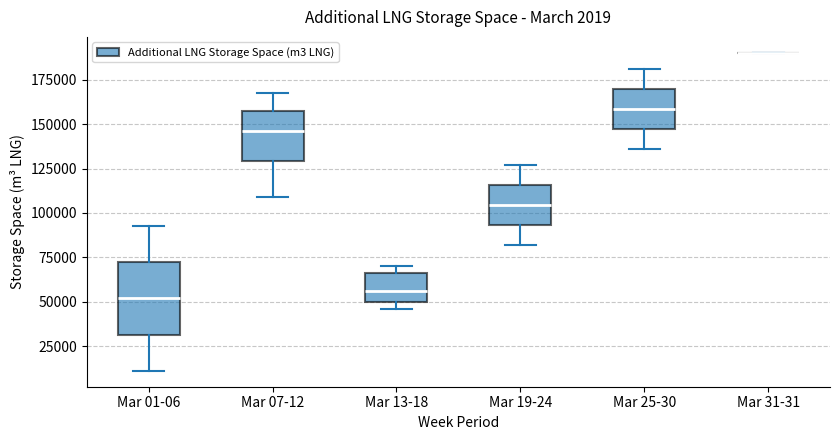

Comparing the boxes themselves (not the whiskers), which one is the tallest?

Mar 01-06